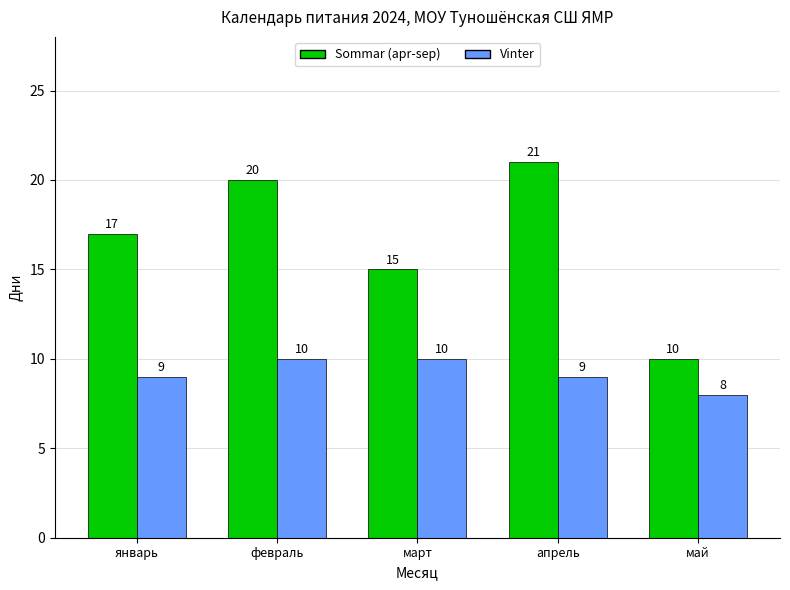

Rank the categories by Sommar (apr-sep) value from lowest to highest.

май, март, январь, февраль, апрель